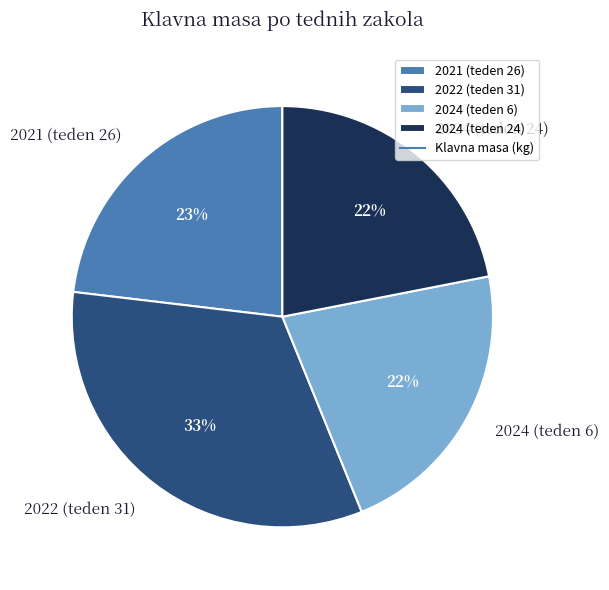

True or false: 2024 (teden 6) accounts for 22% of the total.

True